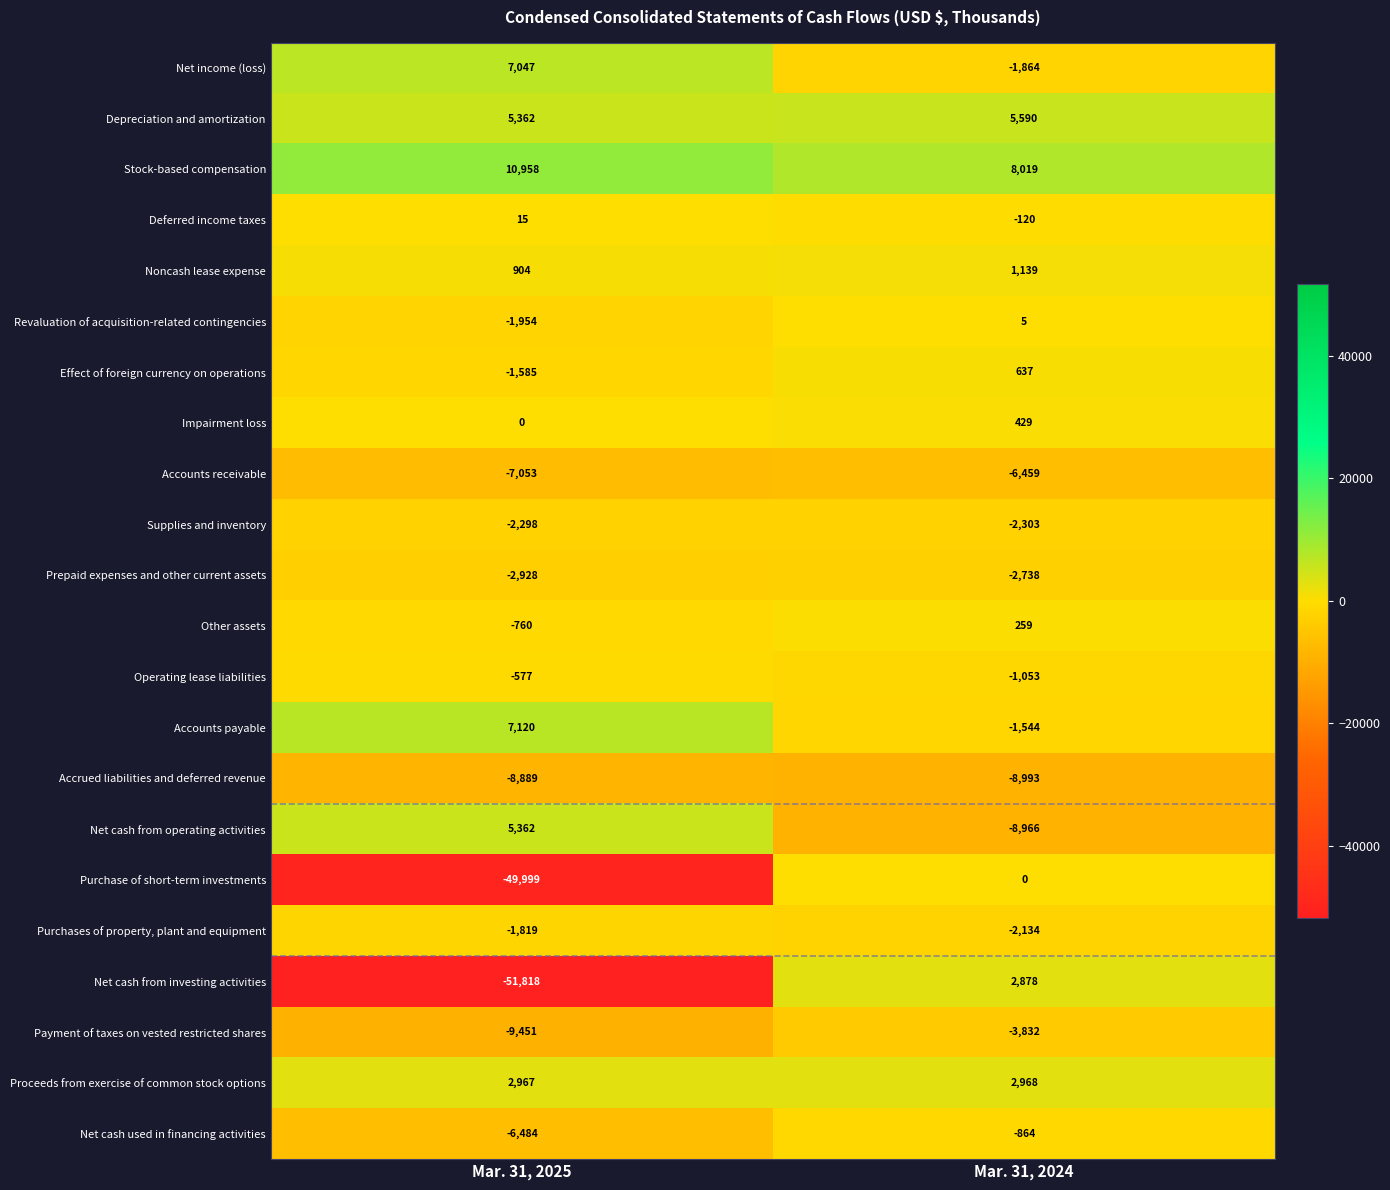

Which series has the largest range (max minus min)?

Net cash from investing activities